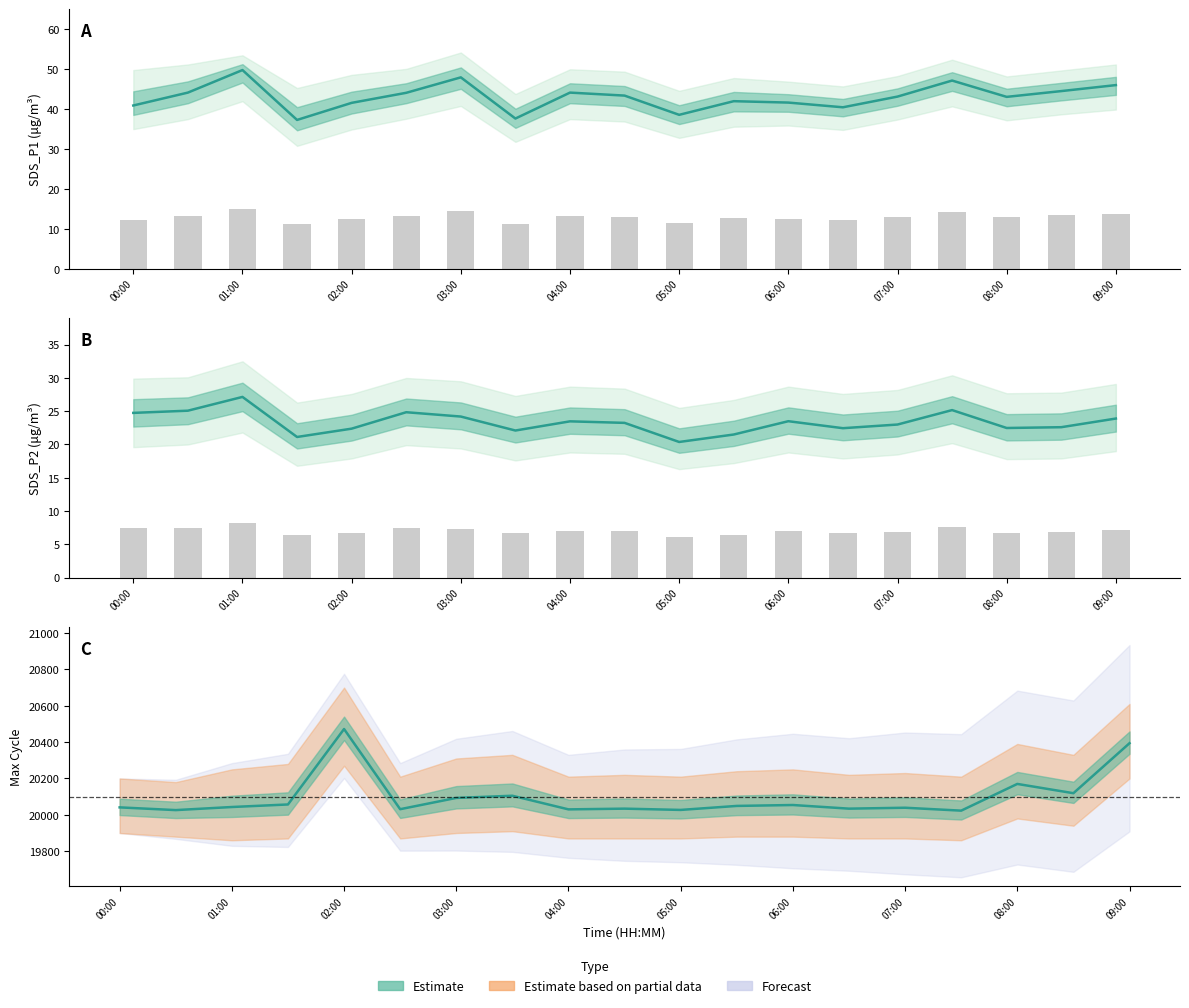

What is the difference between the second highest and minimum values?

371